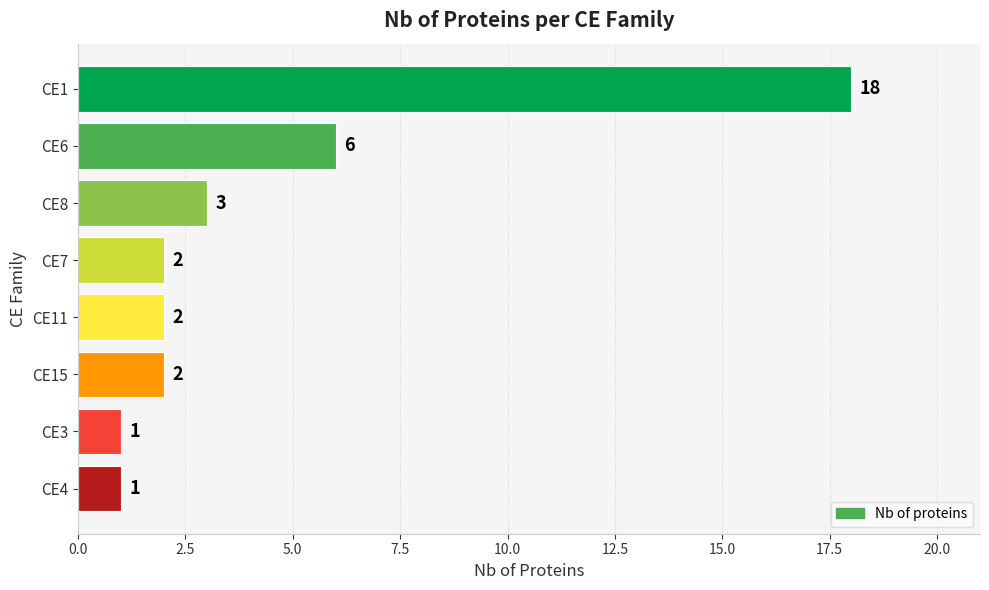

Reading bottom to top, list all the values displayed in this chart.

1	1	2	2	2	3	6	18